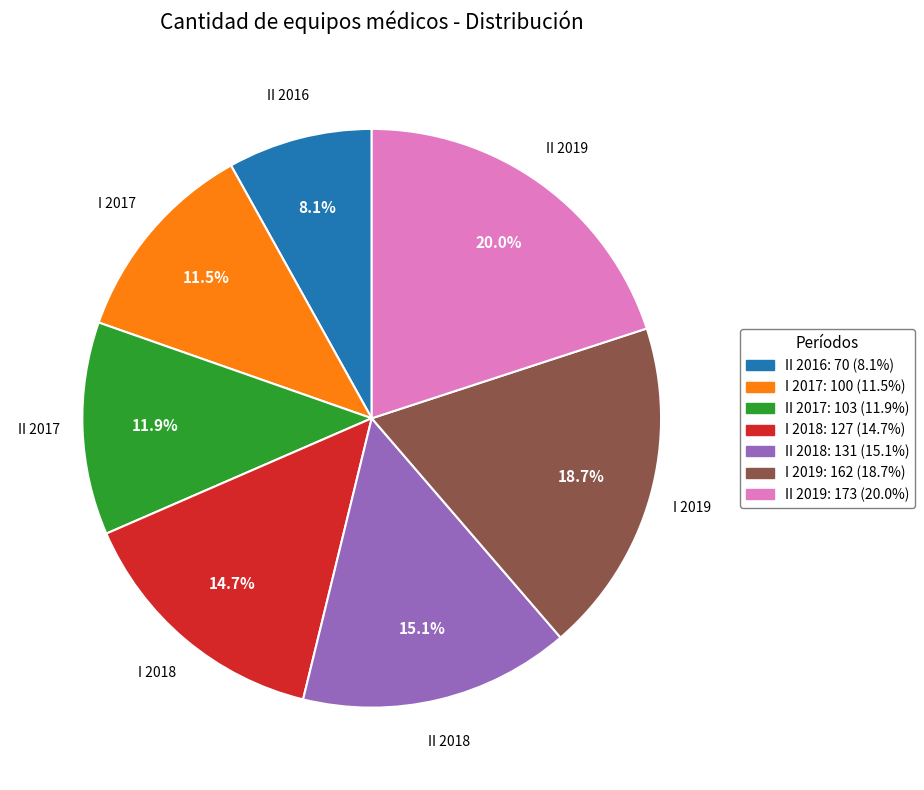

Is II 2018 the majority of the pie?

No